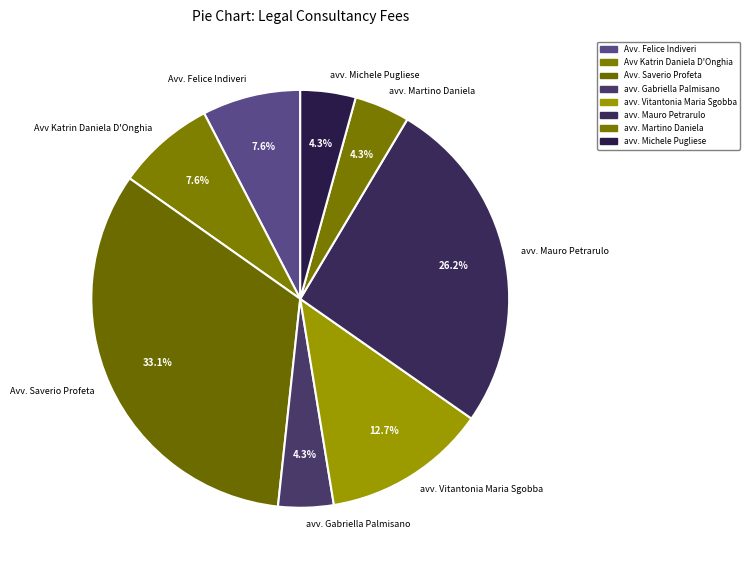

How much of the chart is everything except avv. Vitantonia Maria Sgobba?

87.3%